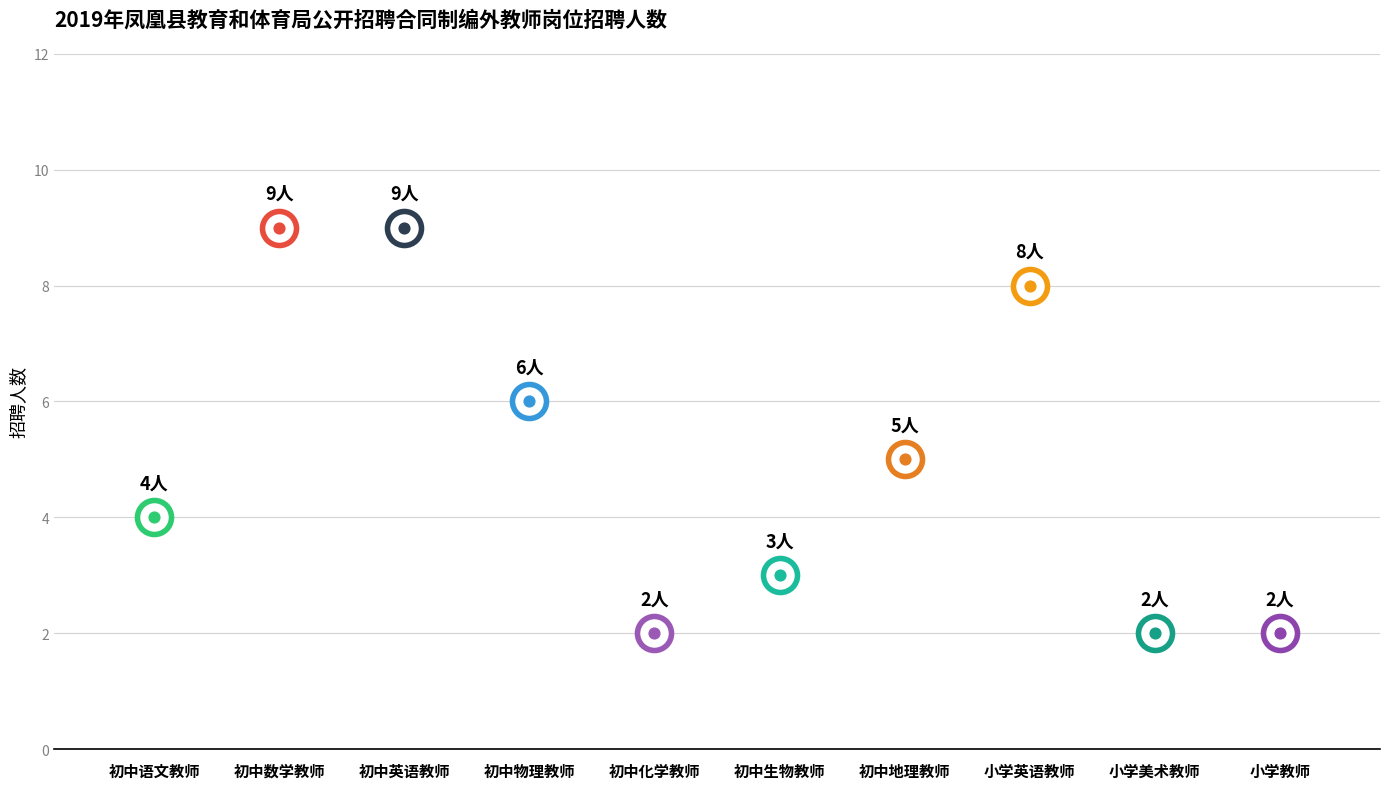

Which has a higher value, 小学英语教师 or 小学美术教师?

小学英语教师